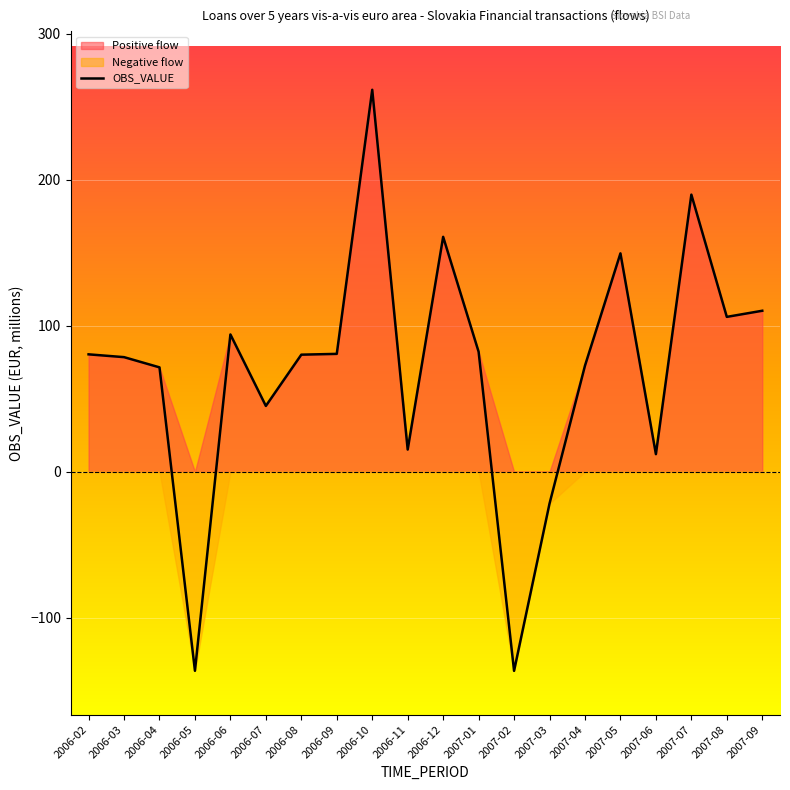

What is the label of the 13th point from the right?

2006-09